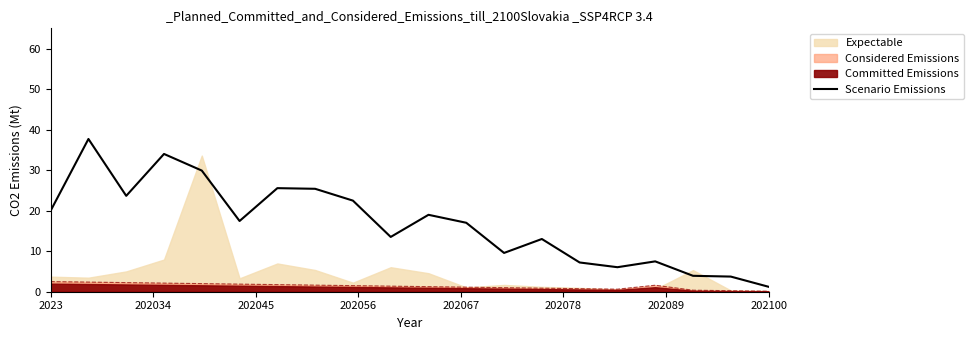

Is it true that Scenario Emissions equals 20.0 at 2023?

True